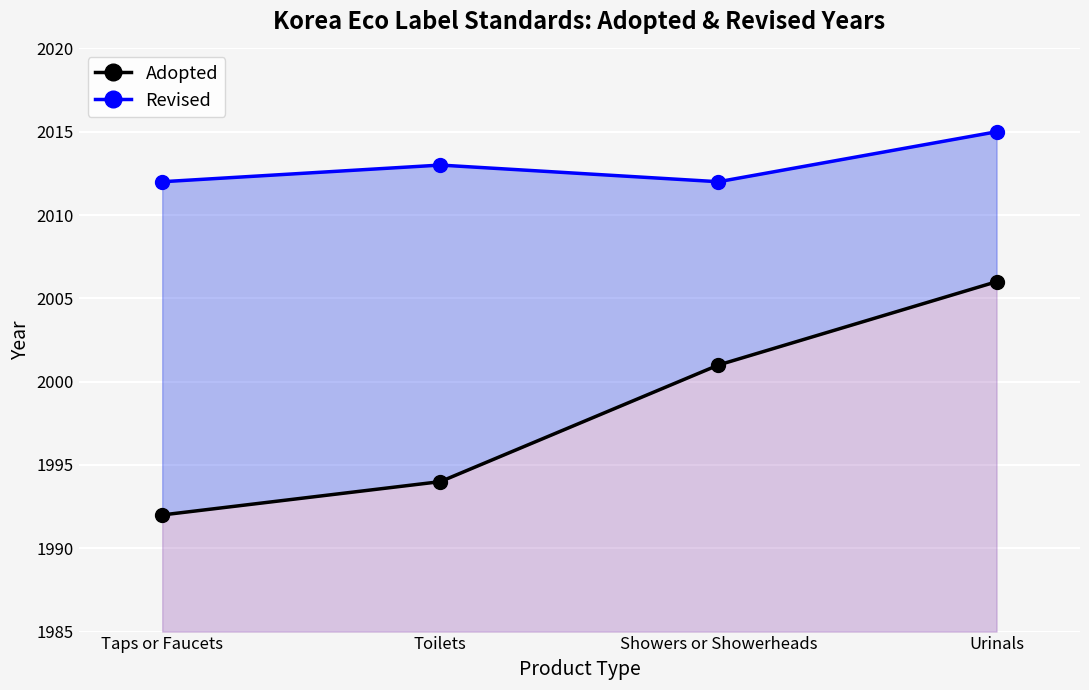

What is the label of the 2nd point from the left?

Toilets